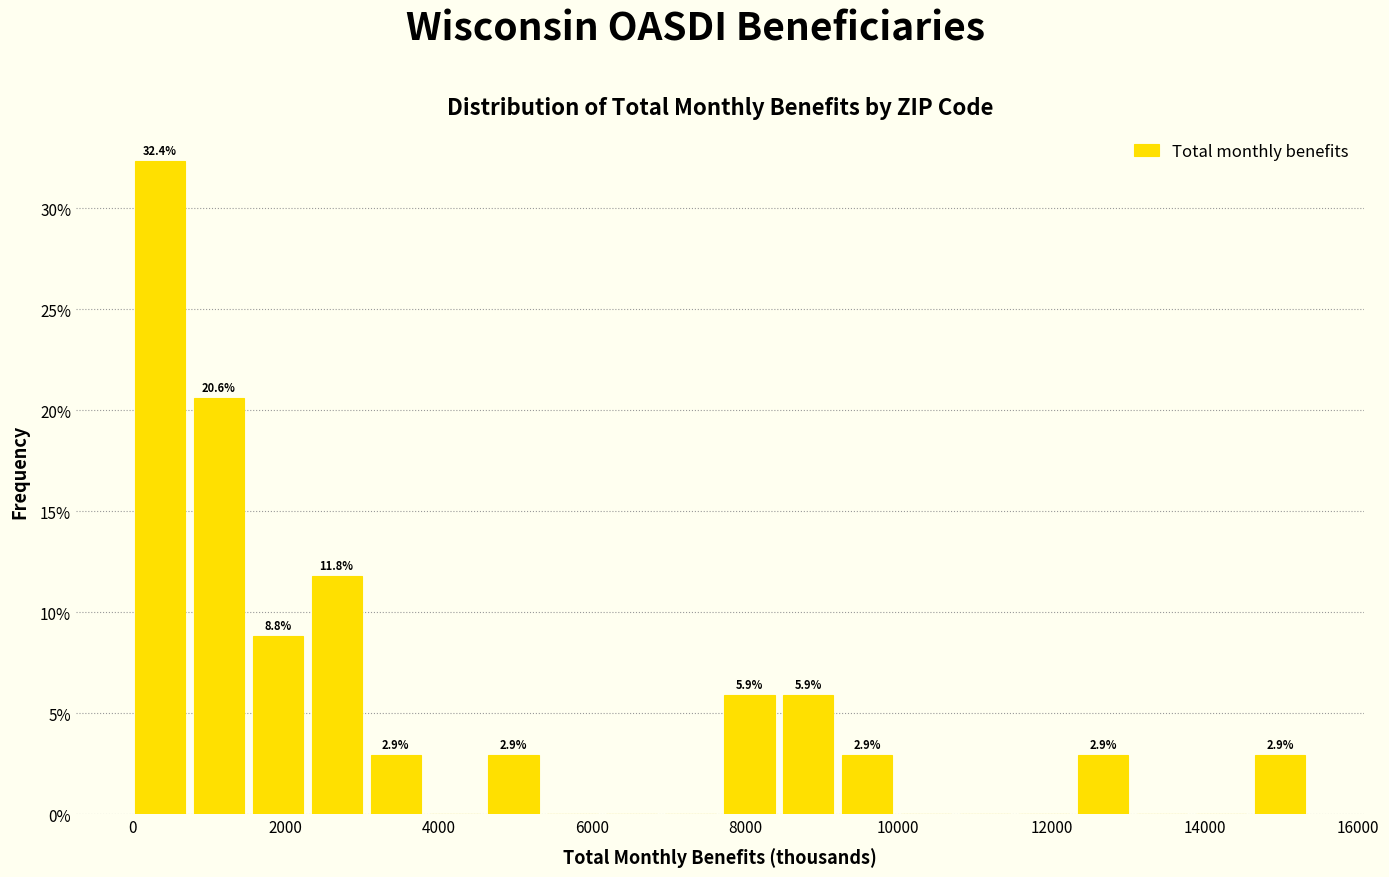

Around what value on the x-axis is the tallest bar? Give the approximate position of its centre, as read against the axis.

400